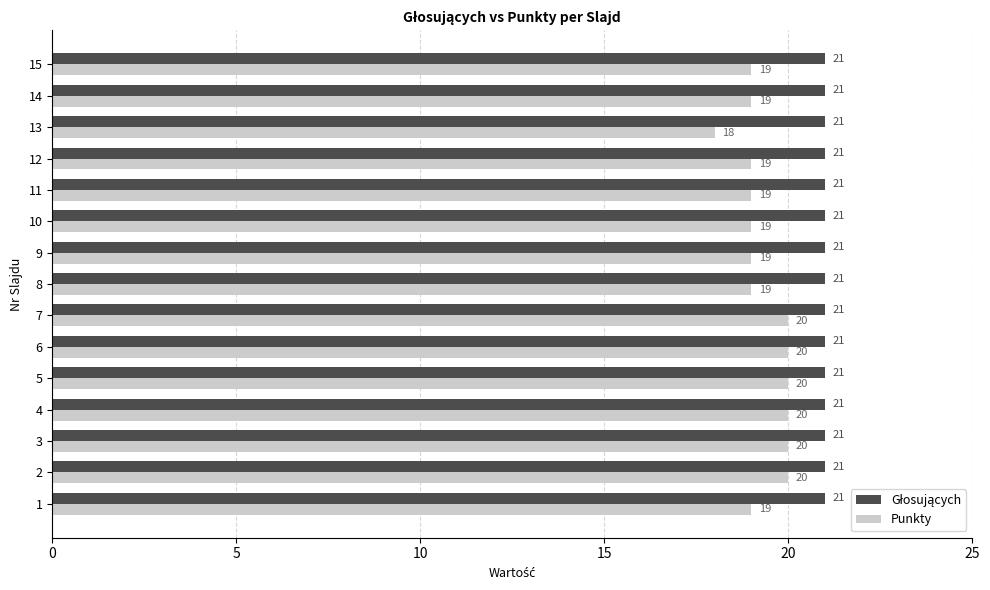

What is the difference between the highest and lowest values at 10?

2